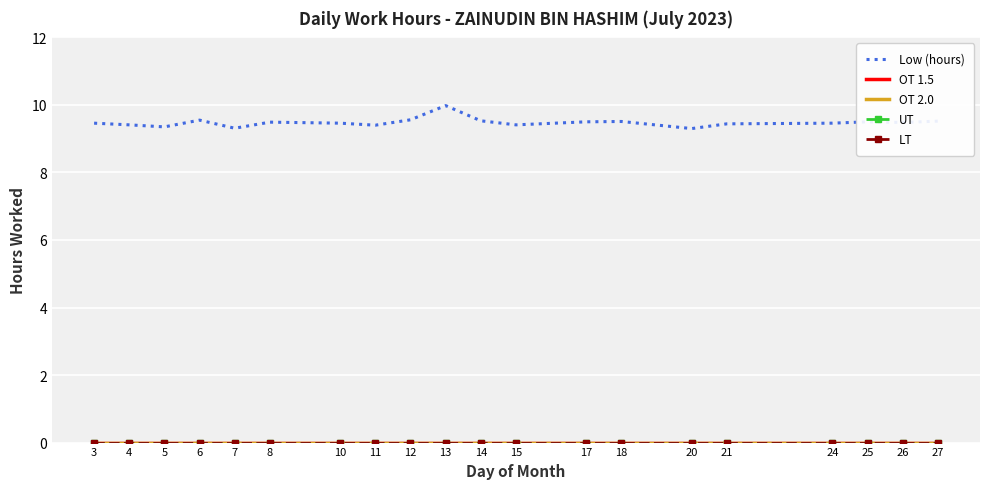

True or false: OT 1.5 and LT intersect in this chart.

False